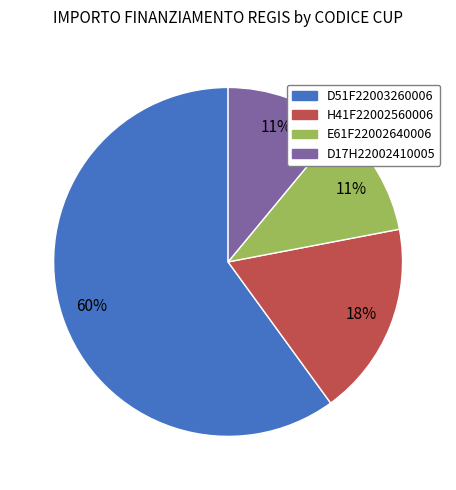

What is the majority slice?

D51F22003260006